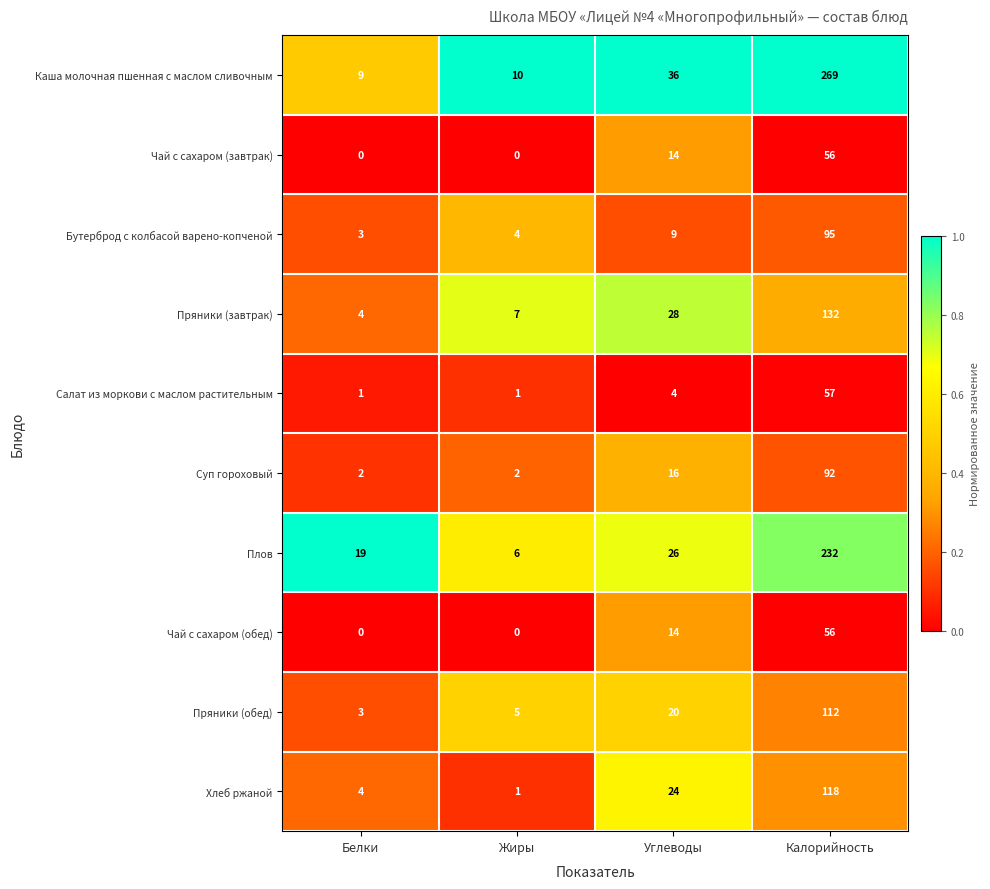

What is the approximate value of Плов at Белки?

19